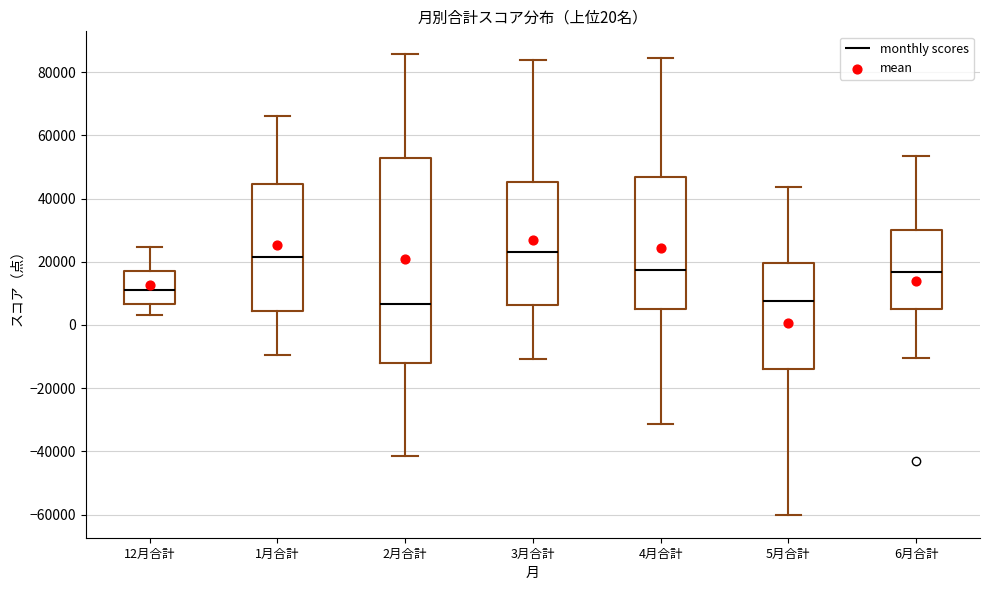

Which box is the tallest, from its lower edge to its upper edge?

2月合計